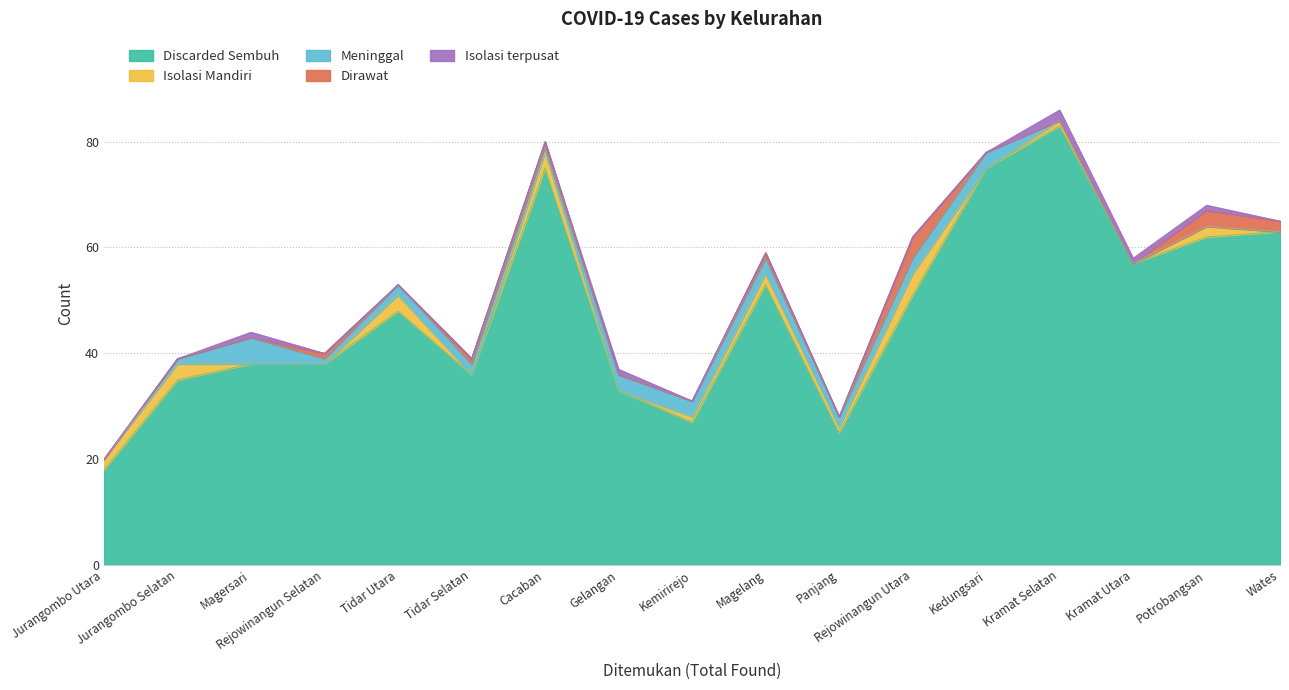

Which series has the widest spread of values?

Discarded Sembuh